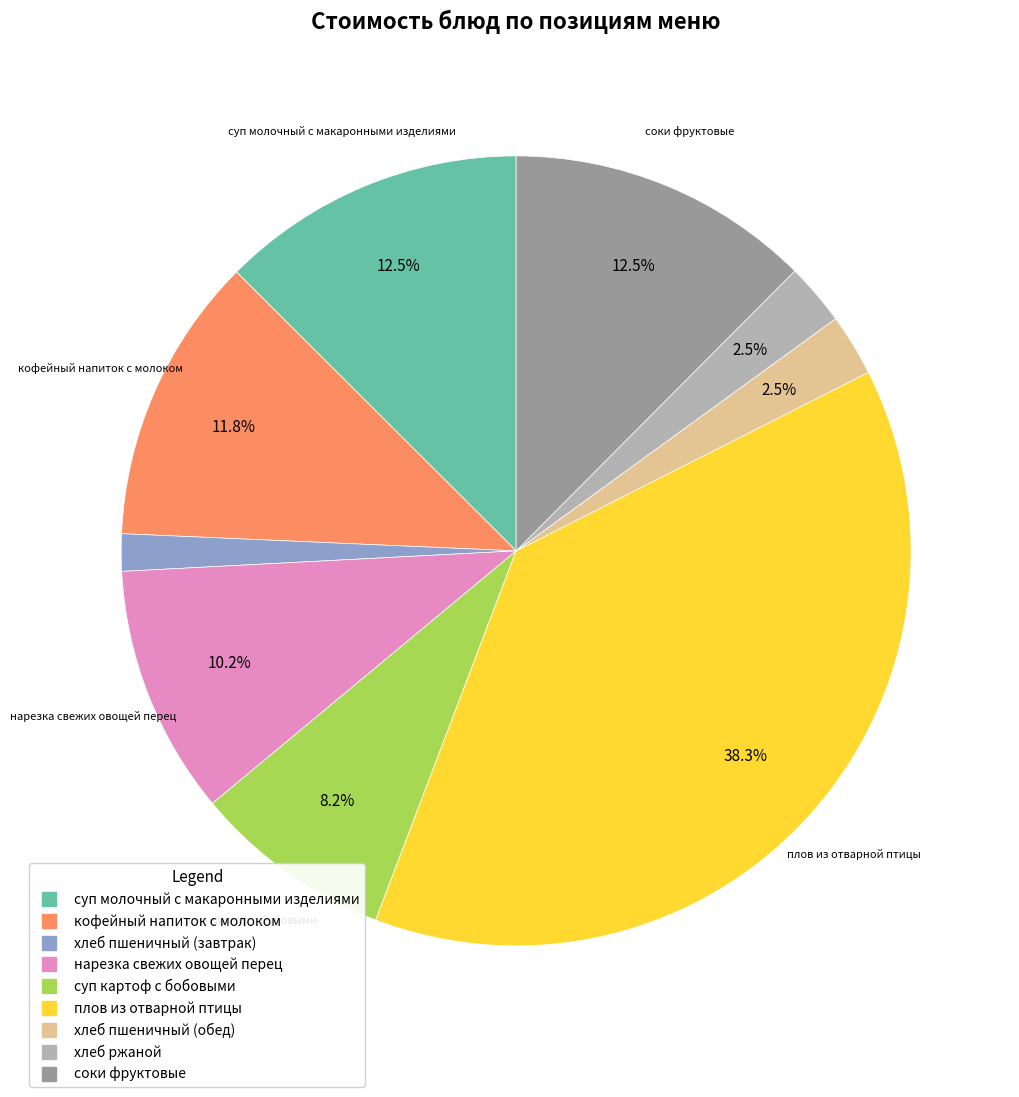

To the nearest percent, what is the combined percentage of плов из отварной птицы and хлеб ржаной?

41%